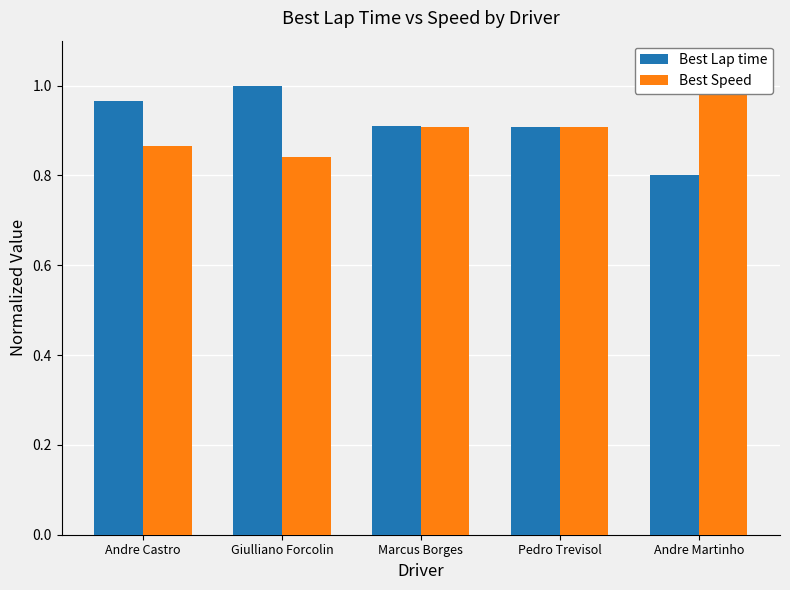

Reading left to right, list all the values displayed in this chart.

Best Lap time: Andre Castro=1.0	Giulliano Forcolin=1.0	Marcus Borges=0.9	Pedro Trevisol=0.9	Andre Martinho=0.8
Best Speed: Andre Castro=0.9	Giulliano Forcolin=0.8	Marcus Borges=0.9	Pedro Trevisol=0.9	Andre Martinho=1.0